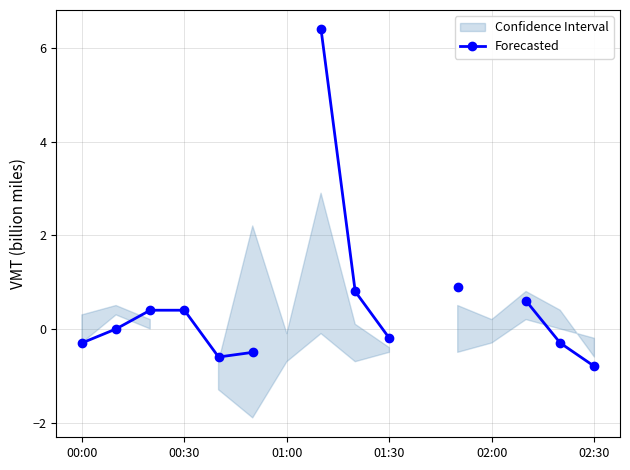

Does the chart display data point markers on the line(s)?

Yes